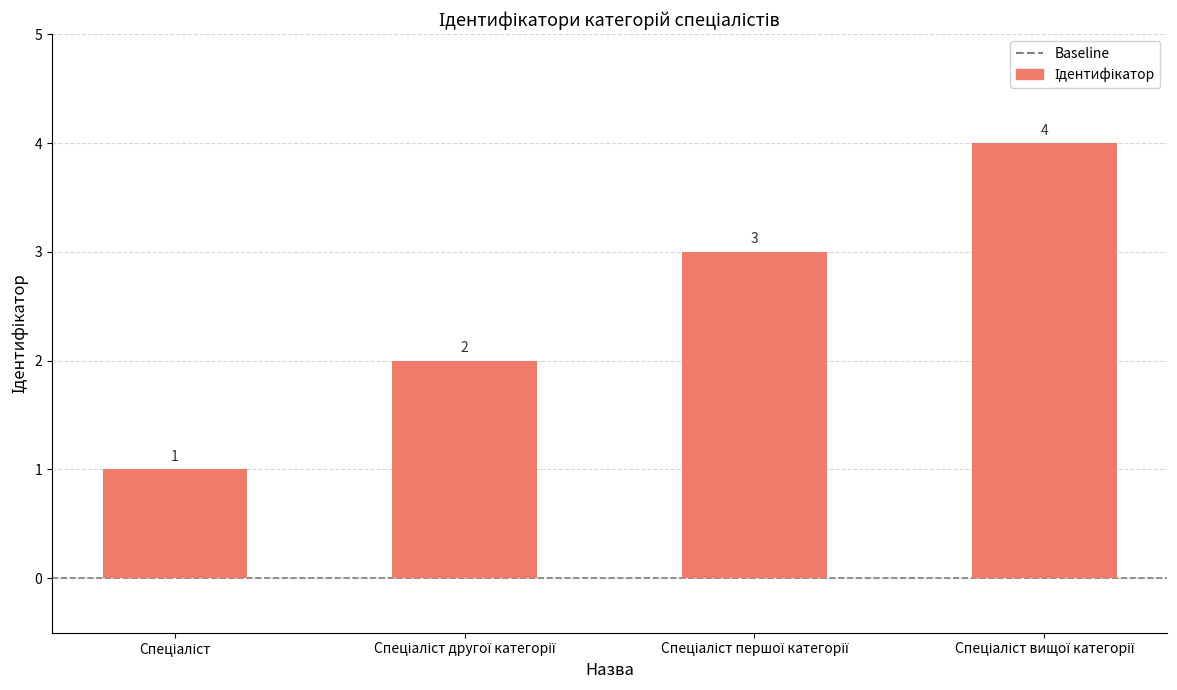

What is the sum of all values?

10